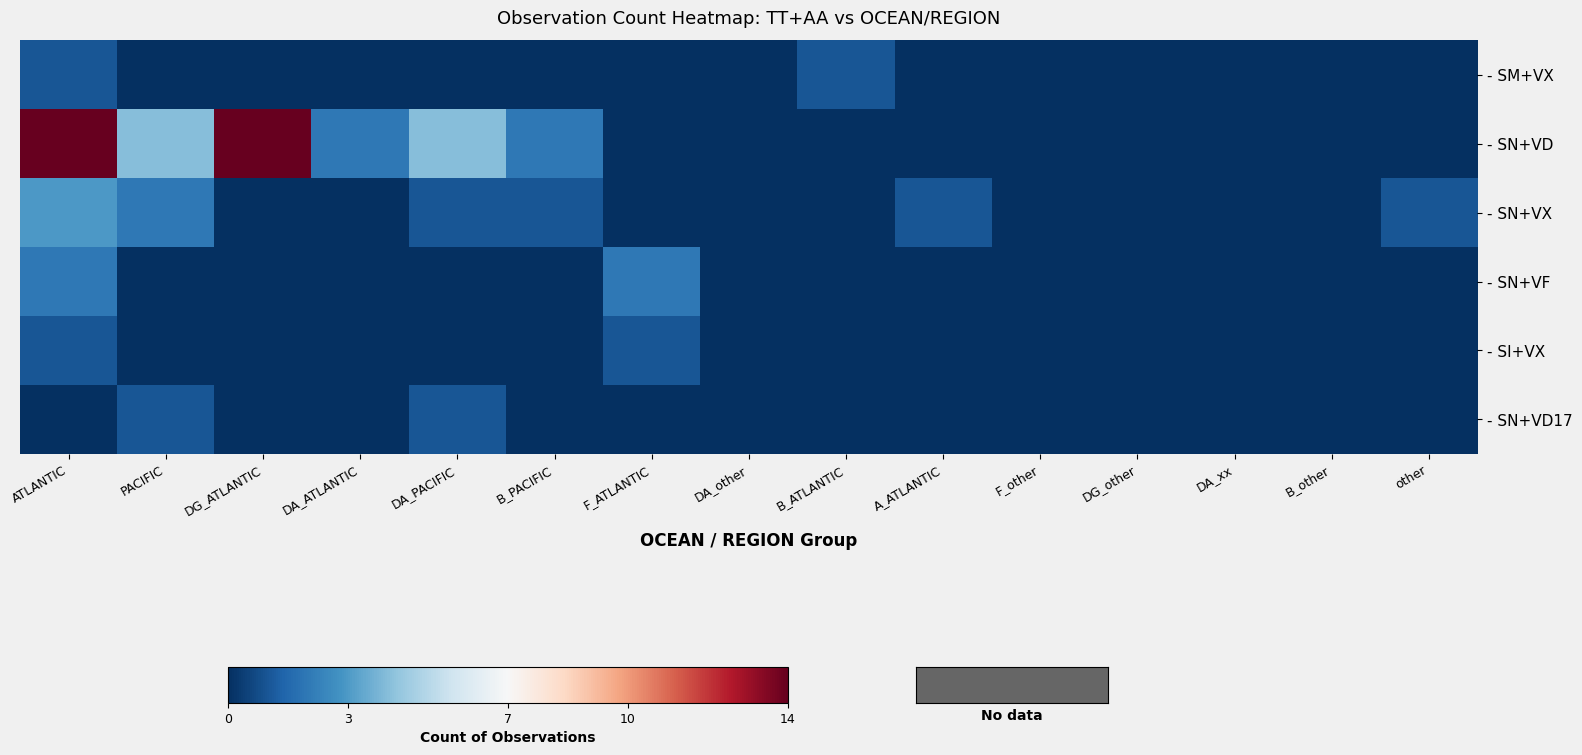

Between DA_PACIFIC and B_PACIFIC, which series saw the biggest shift?

- SN+VD